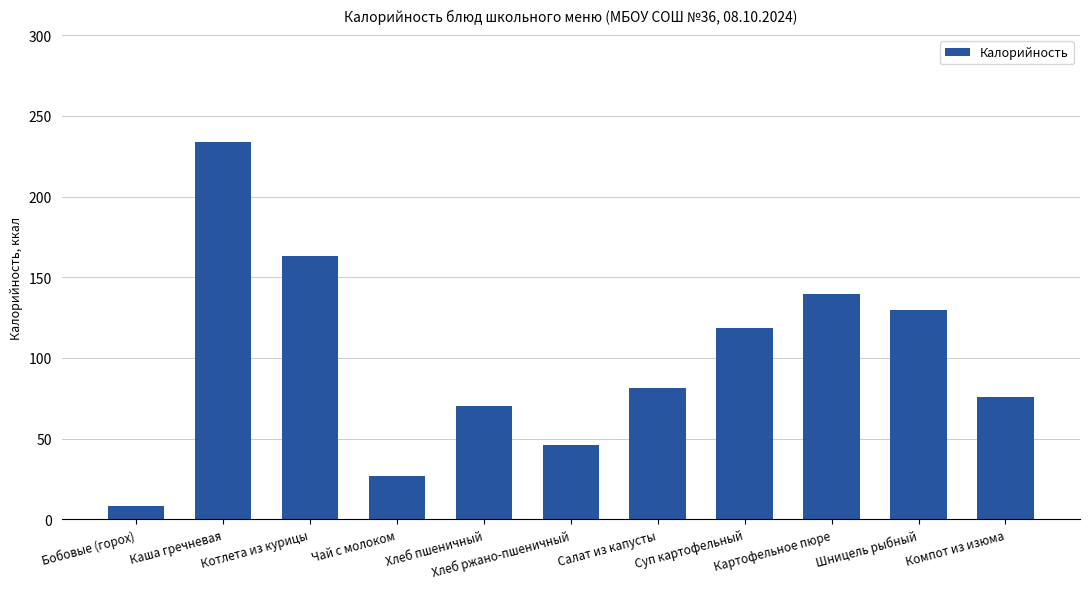

Are the bars horizontal?

No